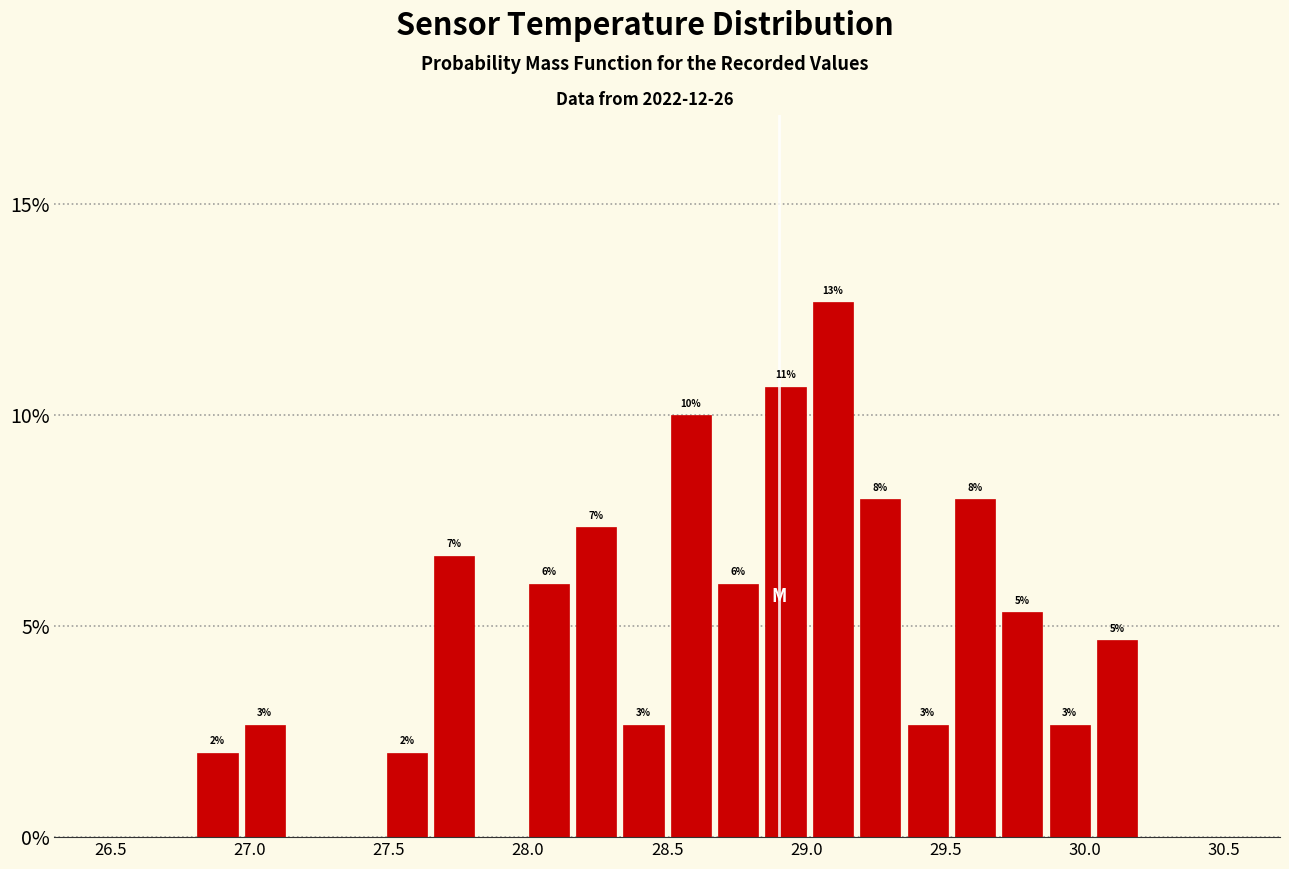

Around what value on the x-axis is the tallest bar? Give the approximate position of its centre, as read against the axis.

29.10